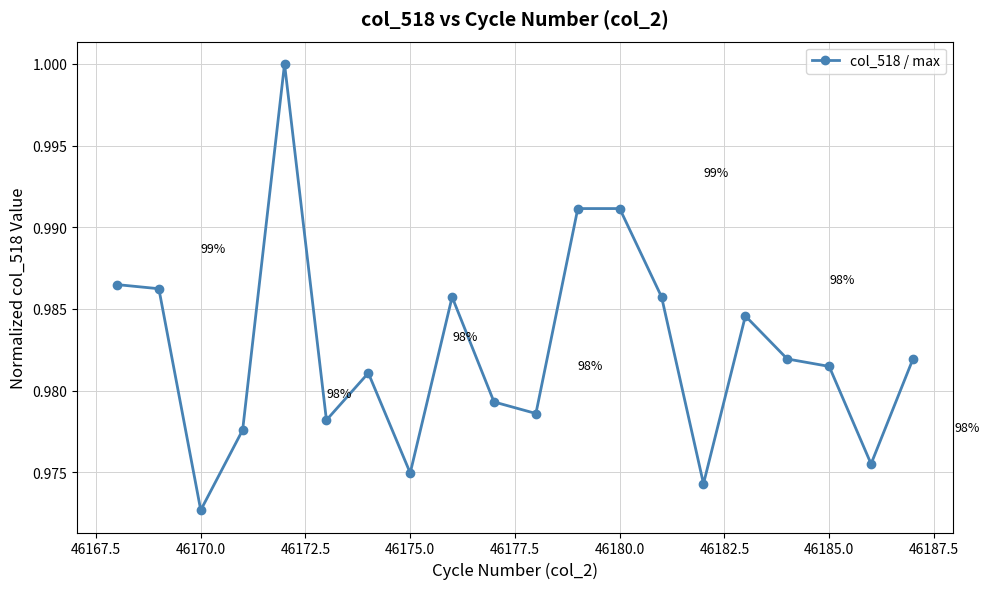

True or false: there are more than 2 points higher than both neighbors.

True